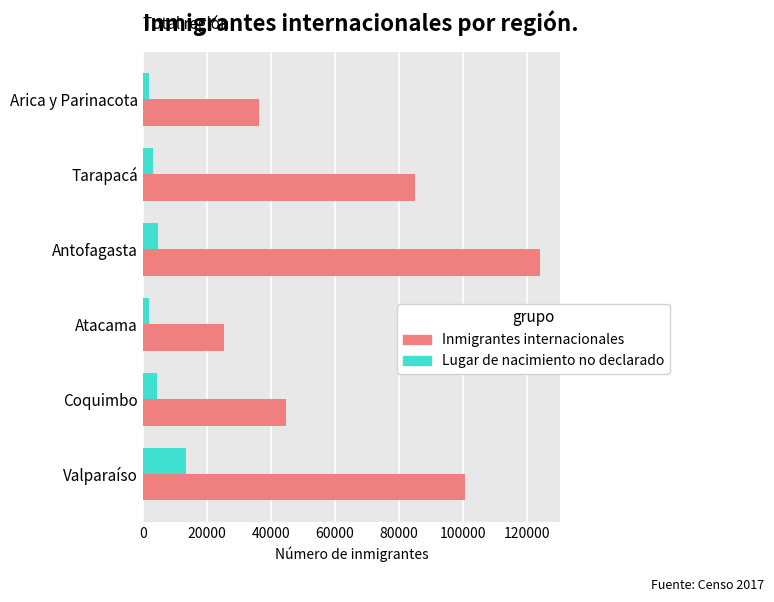

Count the number of categories in the chart.

6